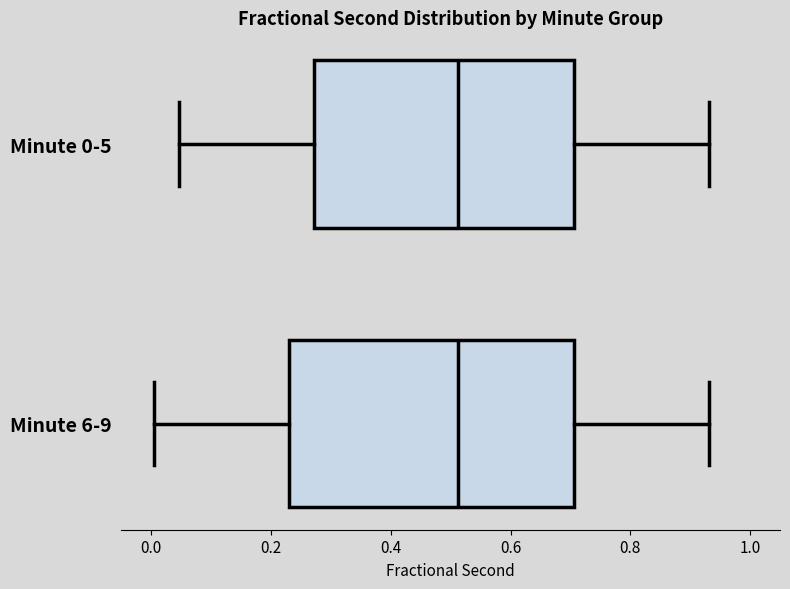

Where does the left whisker of the box for Minute 0-5 end on the x-axis? The values are not printed on the chart, so give them approximately, as read against the axis.

0.04